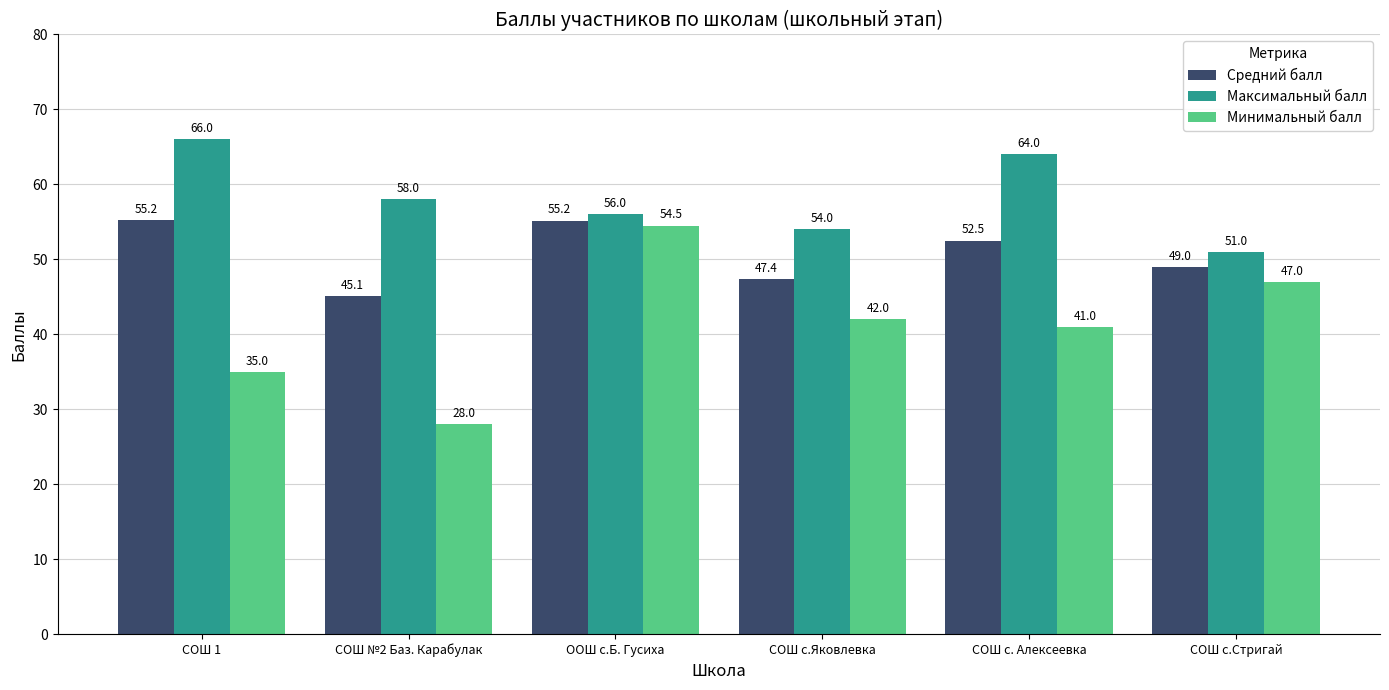

Is it true that Максимальный балл equals 51.0 at СОШ с.Стригай?

True